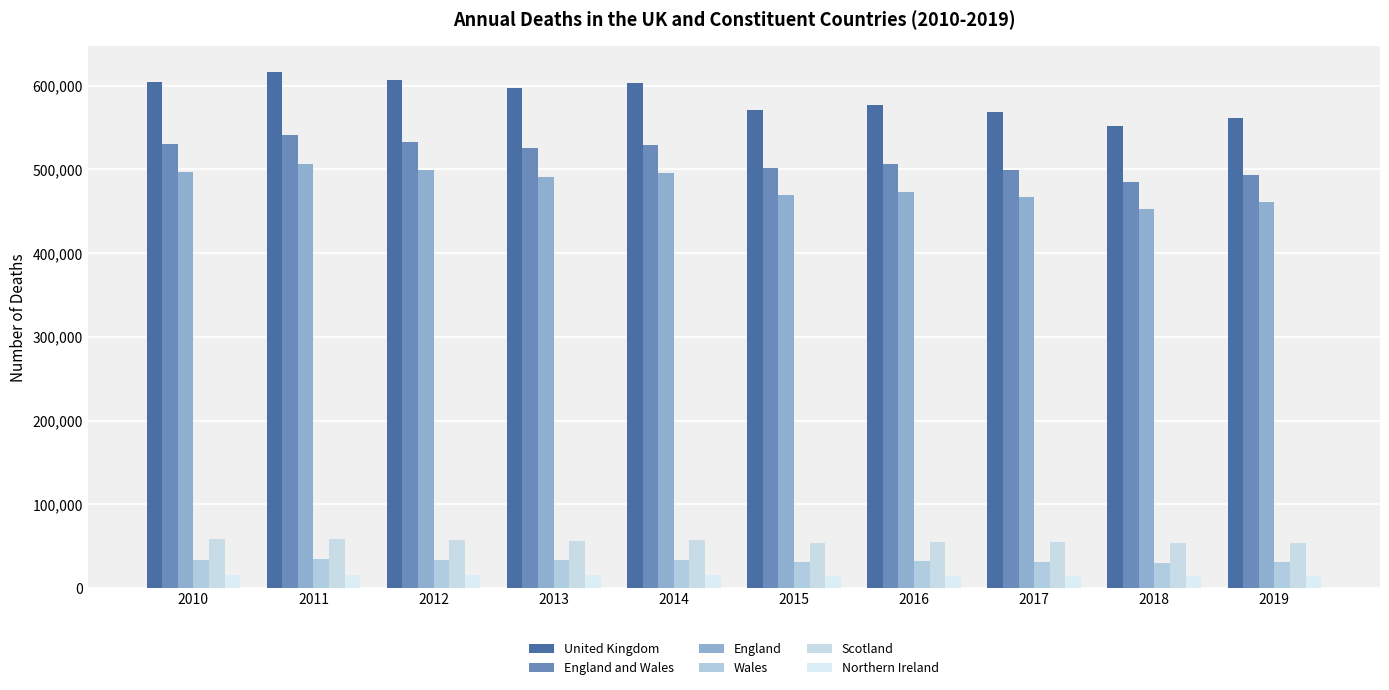

Read the England and Wales value at 2013, to the nearest 100.

525000